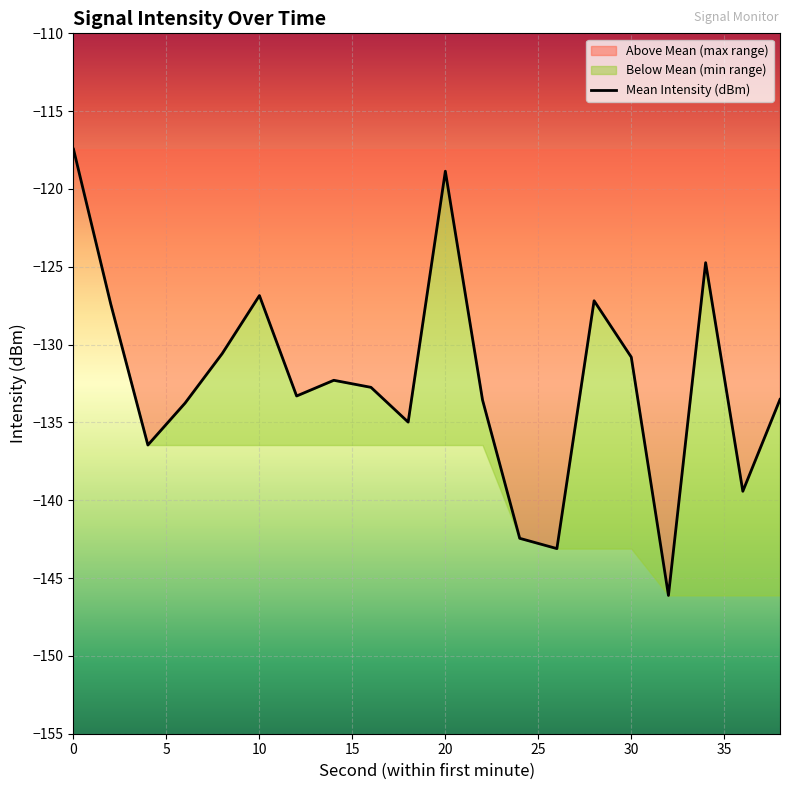

Reading left to right, what are all the values shown in this chart?

-117.4	-127.4	-136.5	-133.8	-130.6	-126.8	-133.3	-132.3	-132.7	-135.0	-118.9	-133.6	-142.4	-143.1	-127.2	-130.8	-146.1	-124.7	-139.4	-133.5